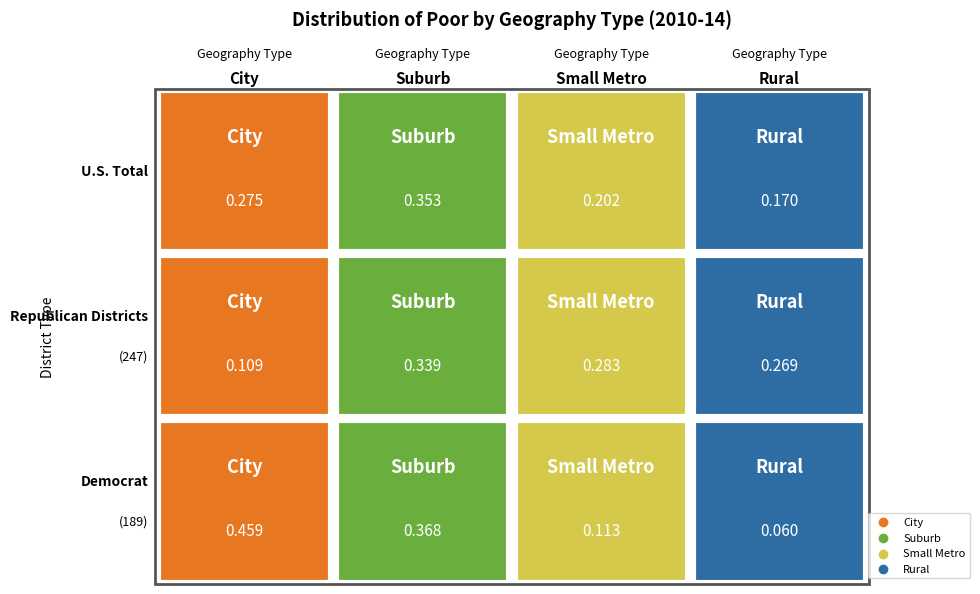

At how many categories does at least one series exceed 0?

4